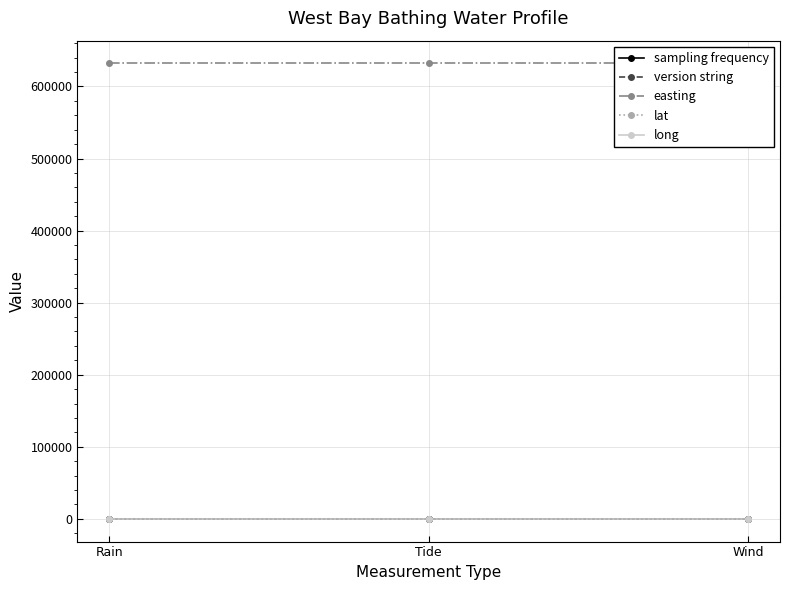

Which series has the largest range (max minus min)?

sampling frequency